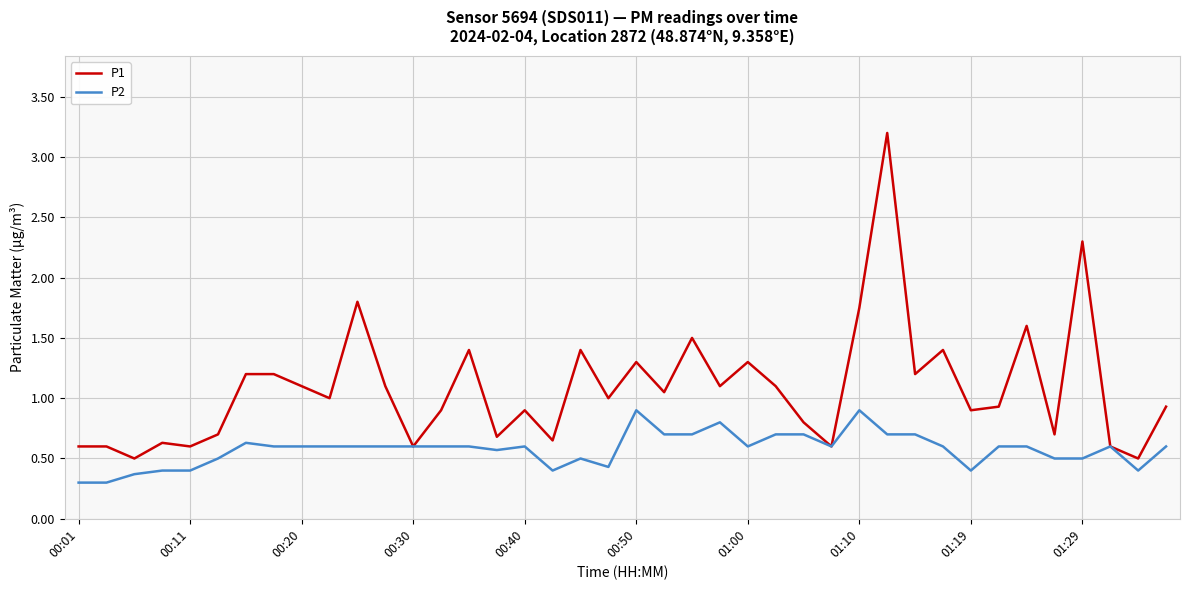

Which series has the widest spread of values?

P1